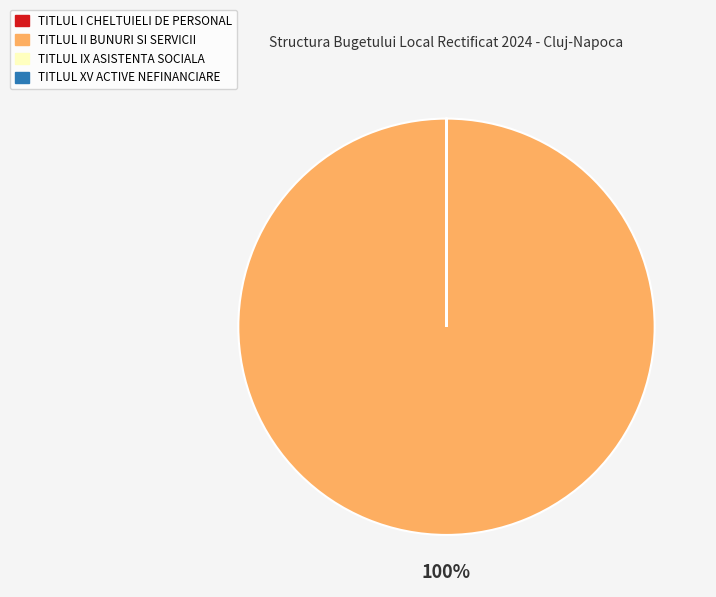

To the nearest percent, what portion does TITLUL II BUNURI SI SERVICII represent?

100%